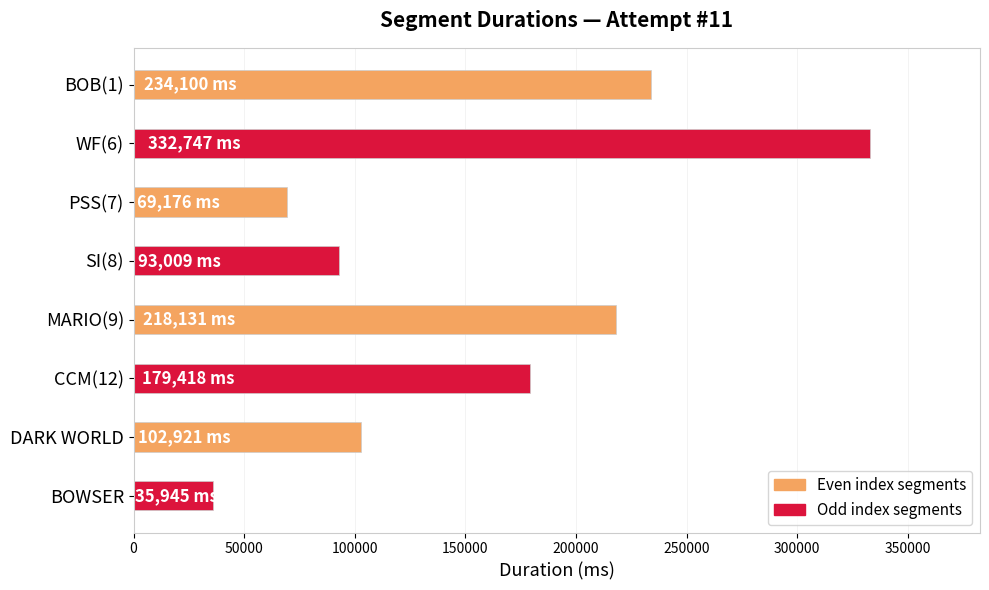

How many bars are there in total?

8